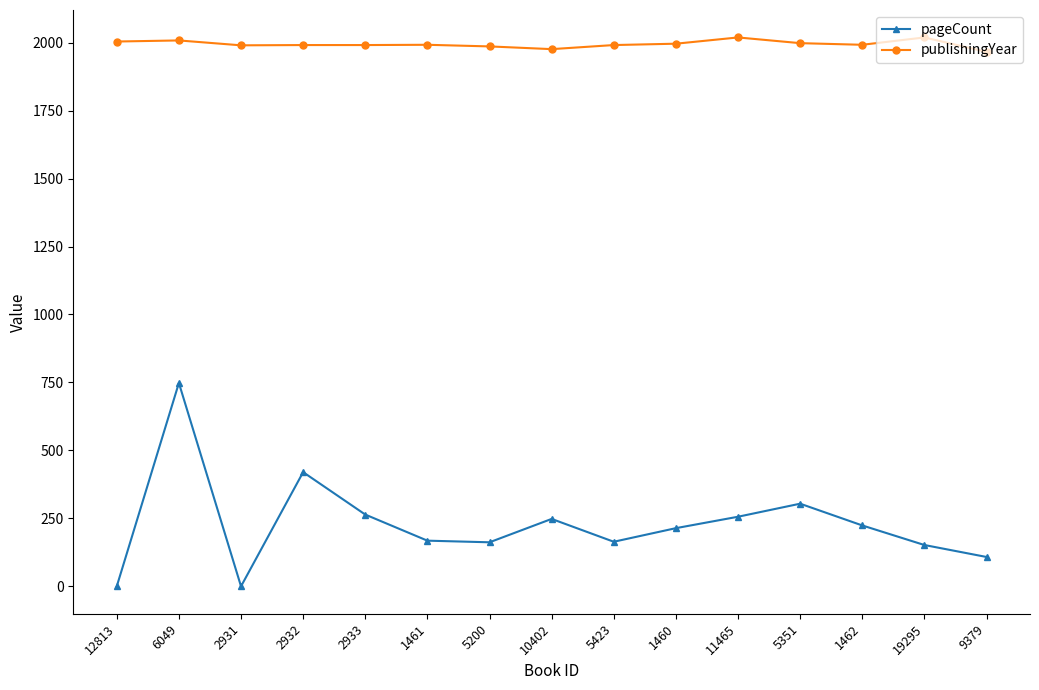

The pageCount series shows 304 at 5351. True or false?

True